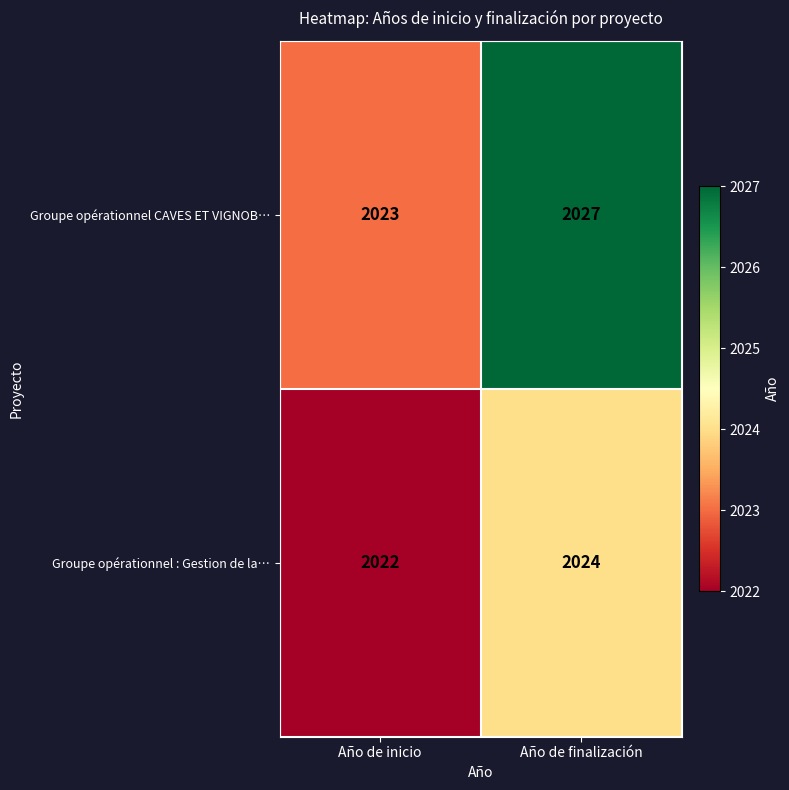

What is the sum of the Groupe opérationnel : Gestion de la… values at Año de inicio and Año de finalización?

4046